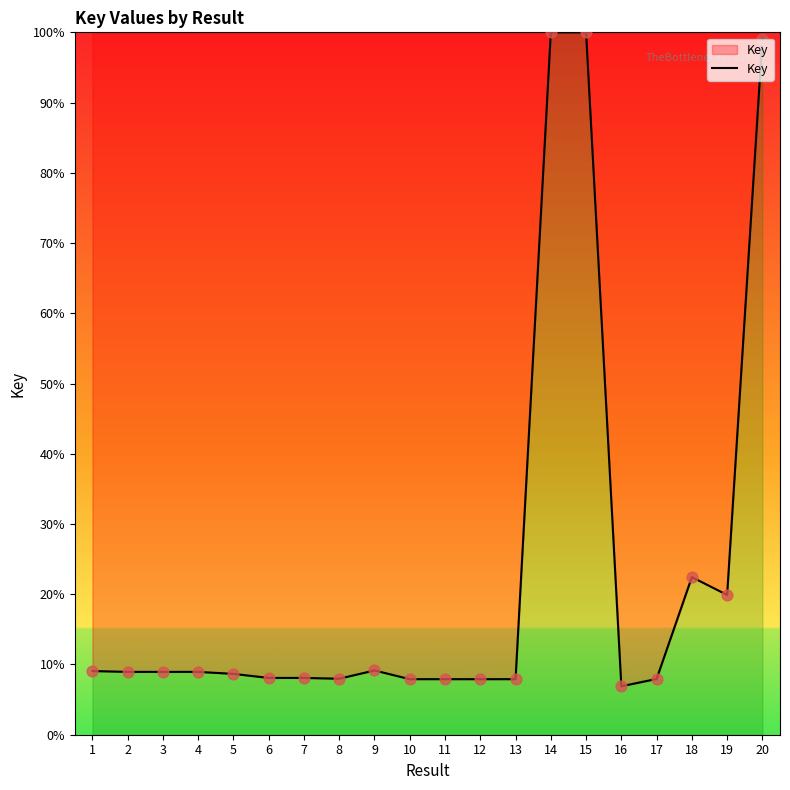

What is the ratio of the value at 16 to the value at 13?

0.9